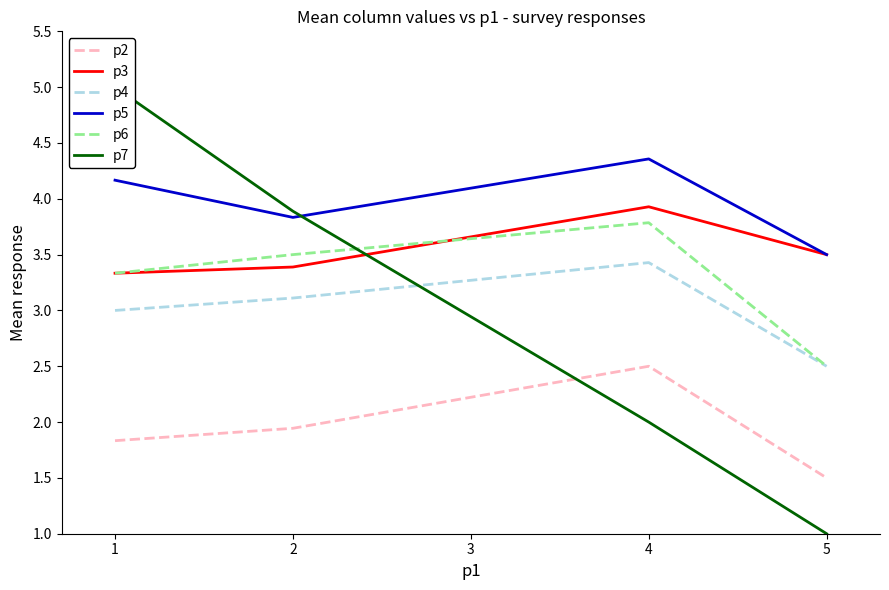

Count the p6 values in the range 3 to 4.

3